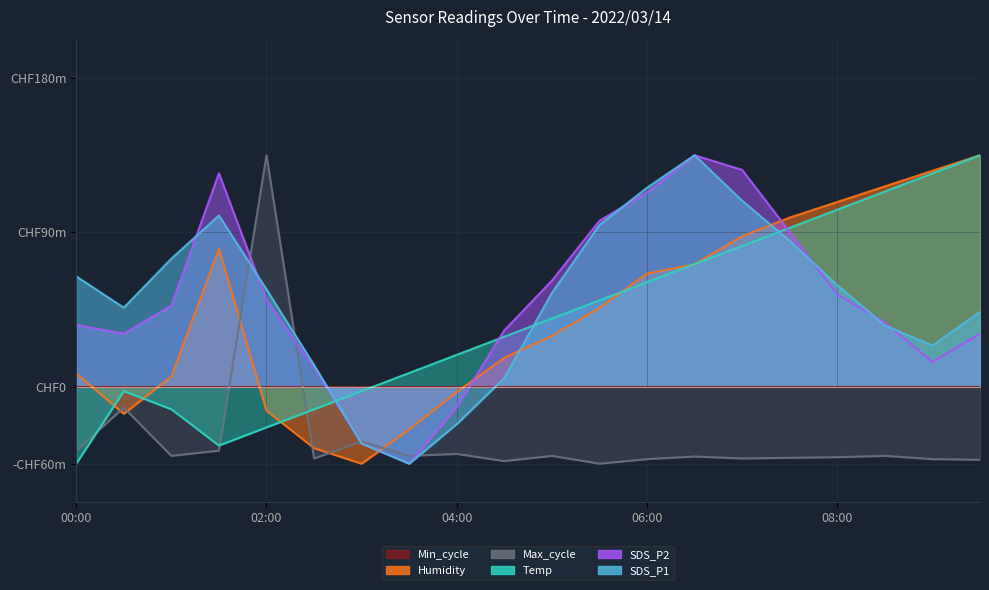

Is the value of Max_cycle at 03:30 greater than the value of Humidity at 09:30?

No